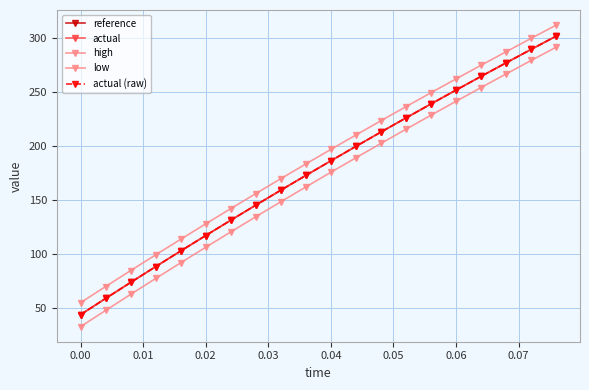

Which series has the largest total across all categories?

high